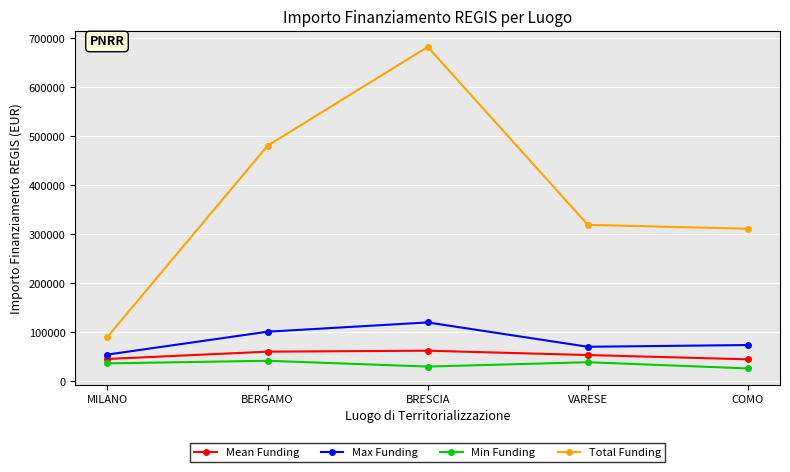

The Total Funding series shows 25684.0 at MILANO. True or false?

False